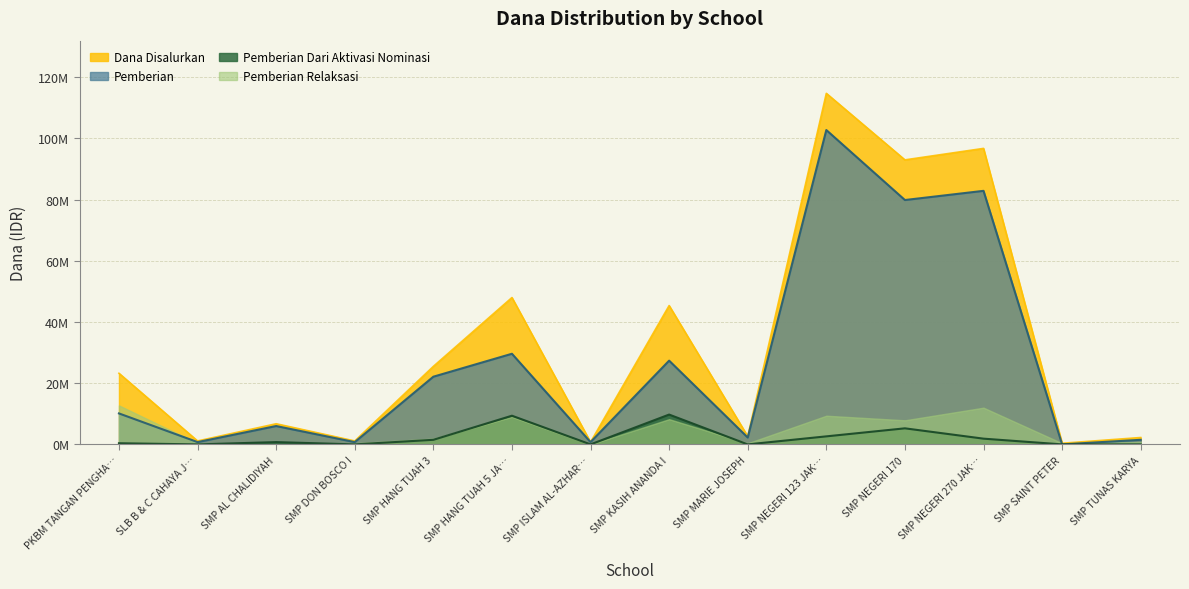

What is the maximum value shown in the chart?

114750000